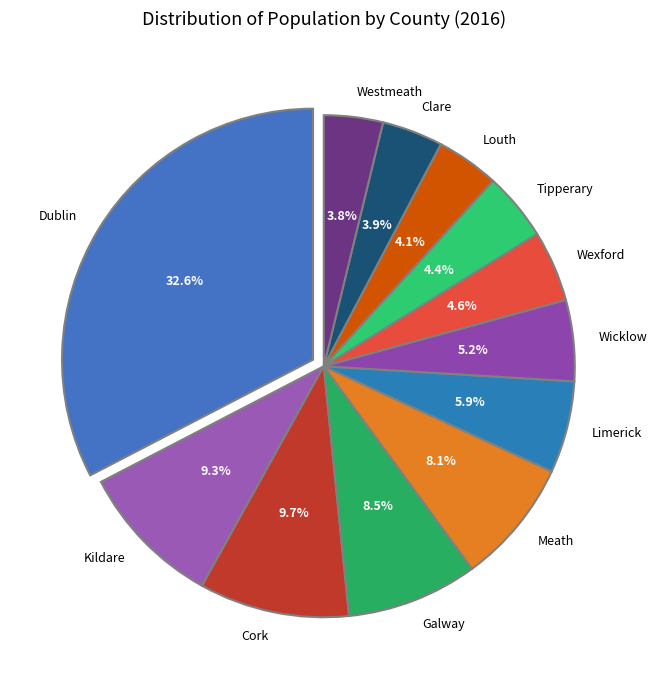

What percentage is the Kildare slice, to the nearest percent?

9%